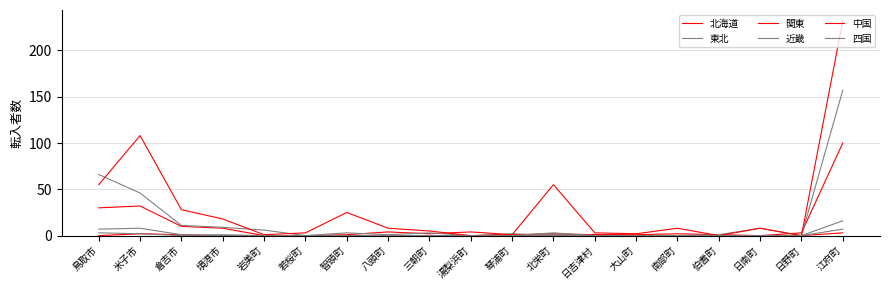

In 近畿, how many points are higher than both neighbors (excluding endpoints)?

4